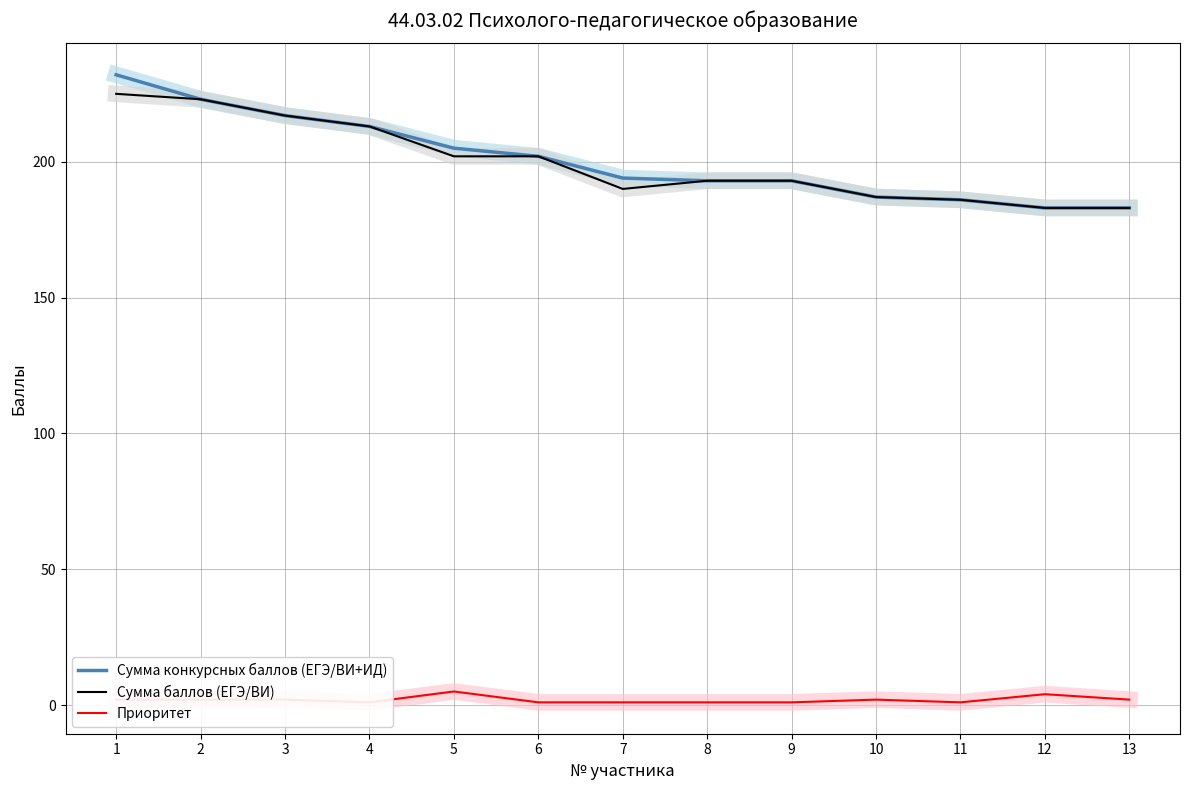

How many interior local valleys does the Сумма баллов (ЕГЭ/ВИ) series have?

1